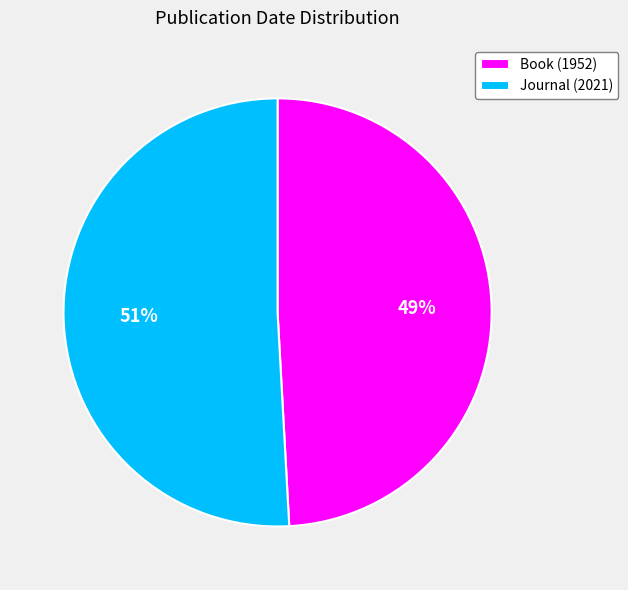

Between Journal (2021) and Book (1952), which is larger?

Journal (2021)